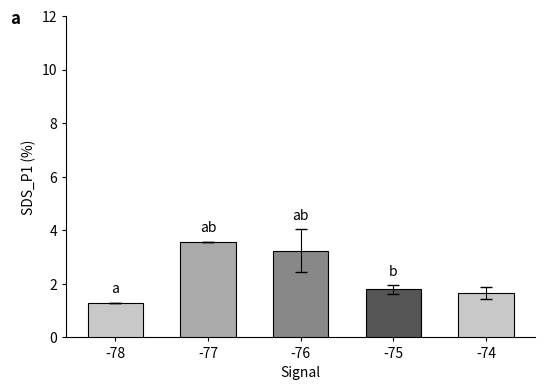

Is it true that the value at -77 is 2.4?

False